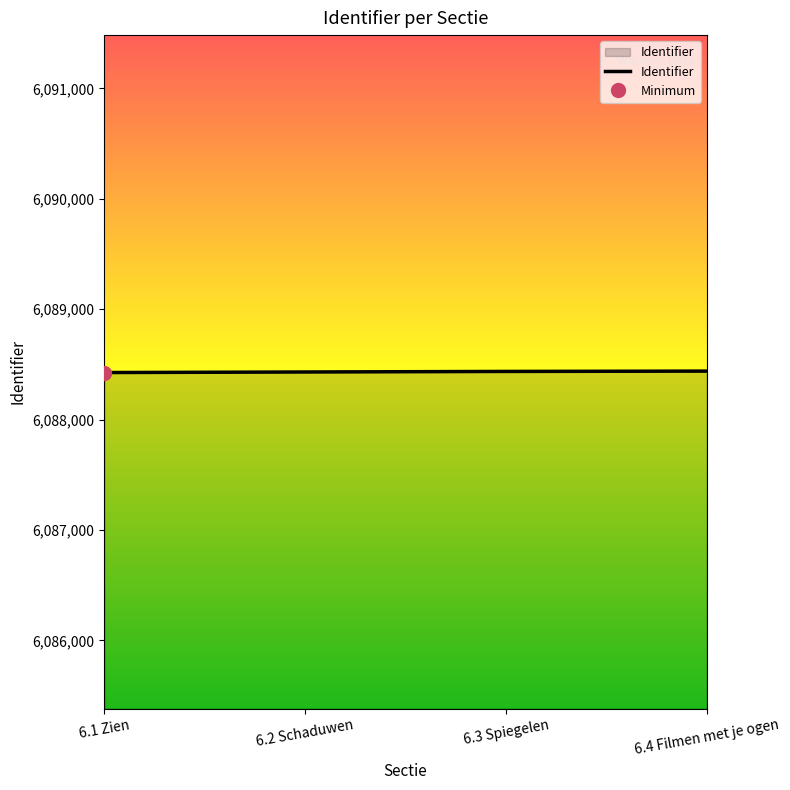

Is it true that the value at 6.3 Spiegelen is 8614735?

False